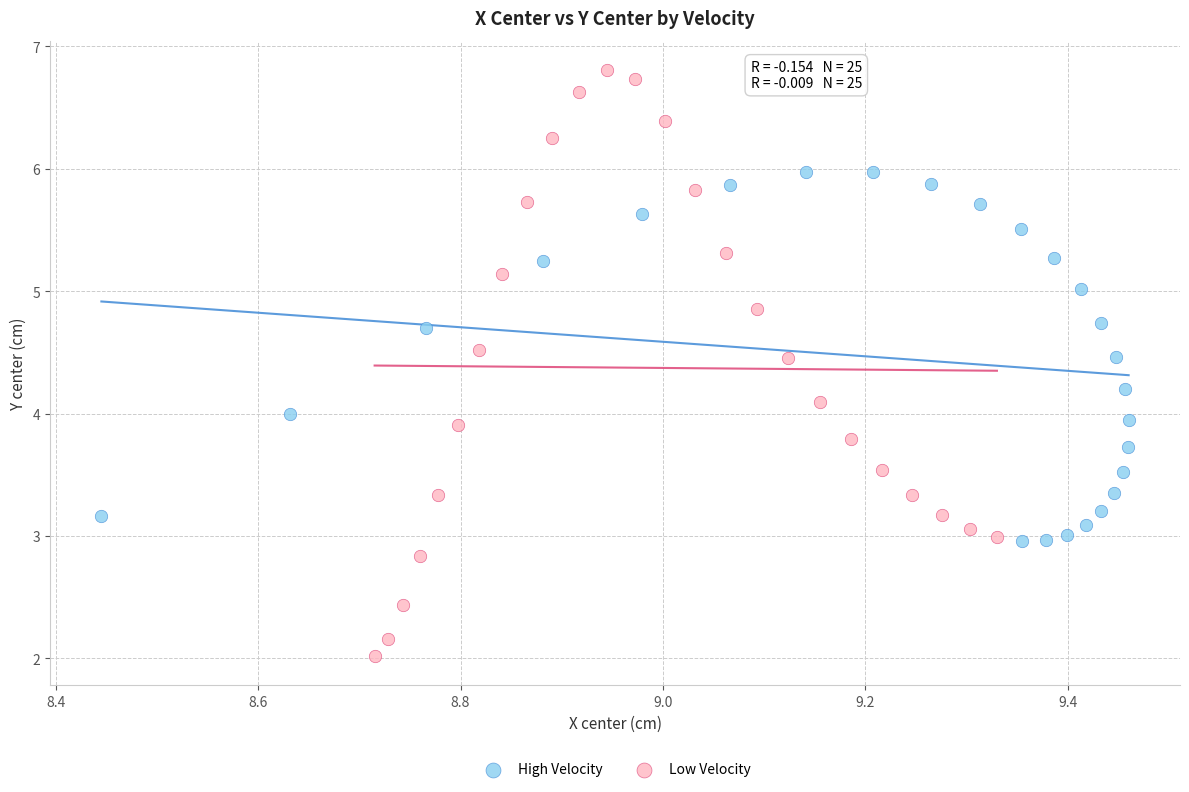

Which series has the widest spread of Y values?

Low Velocity